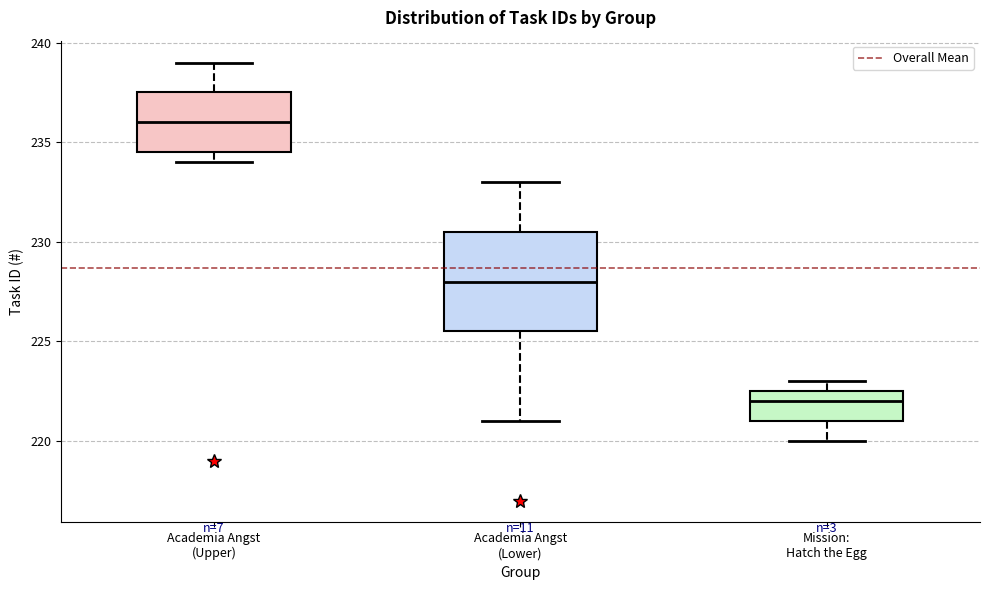

Which box is the tallest, from its lower edge to its upper edge?

Academia Angst (Lower)